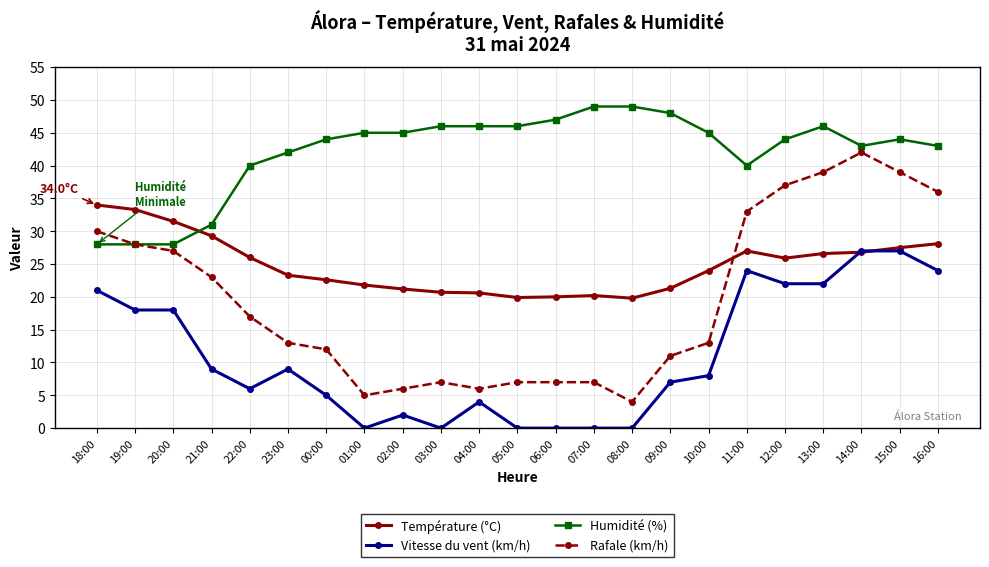

What is the average value of the Vitesse du vent (km/h) series?

11.0